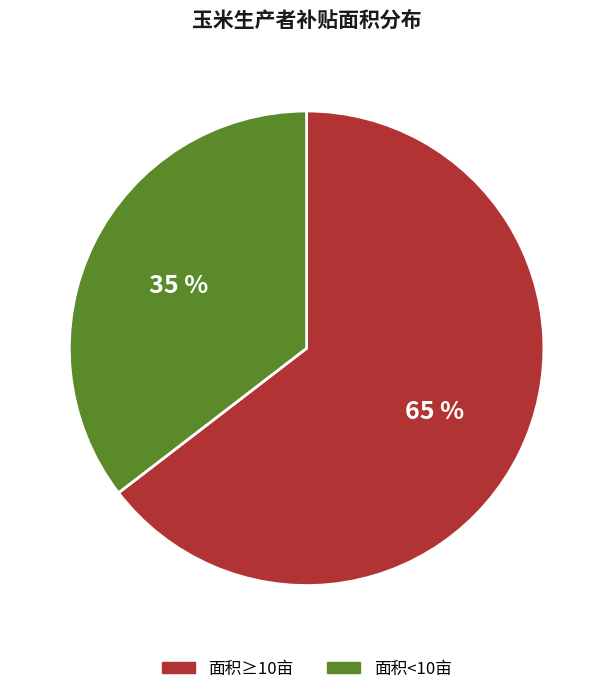

Does any single category account for the majority?

Yes